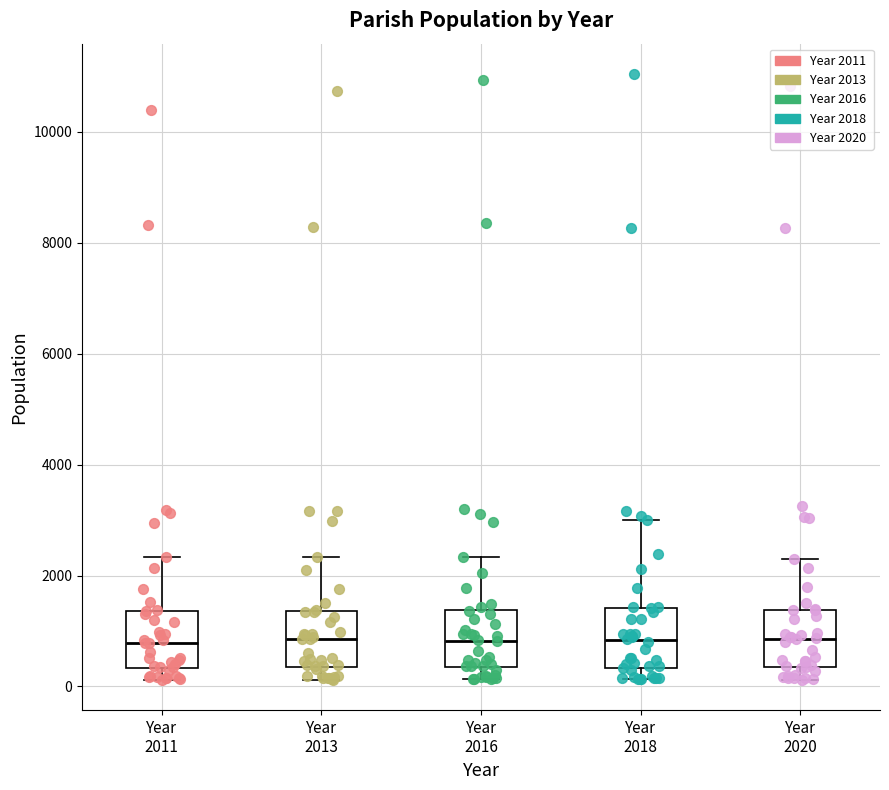

Reading left to right, read every box against the y-axis: the position of its median line, the range the box covers, and the ends of its whiskers. The values are not printed on the chart, so give them approximately, as read against the axis.

Year 2011: median 800, box 400 to 1400, whiskers 200 to 2400
Year 2013: median 800, box 400 to 1400, whiskers 200 to 2400
Year 2016: median 800, box 400 to 1400, whiskers 200 to 2400
Year 2018: median 800, box 400 to 1400, whiskers 200 to 3000
Year 2020: median 800, box 400 to 1400, whiskers 200 to 2200